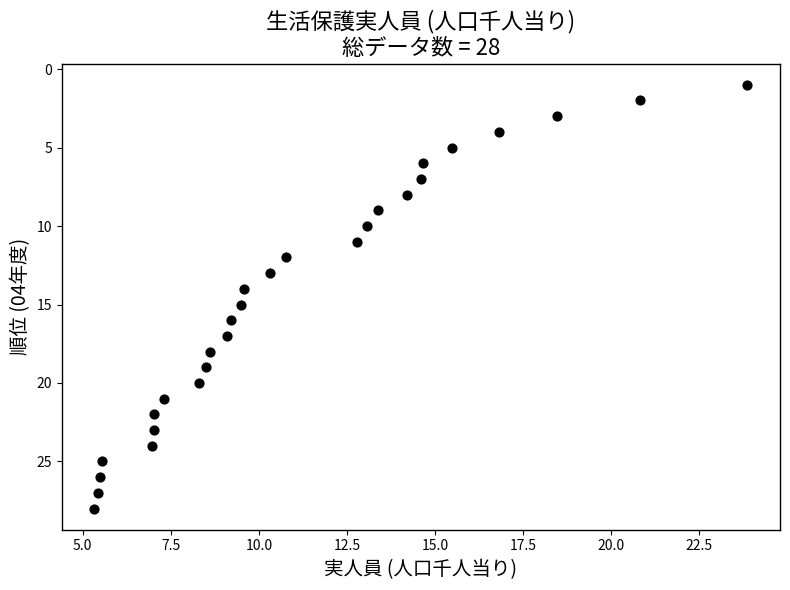

What is the range of Y values (max minus min)?

27